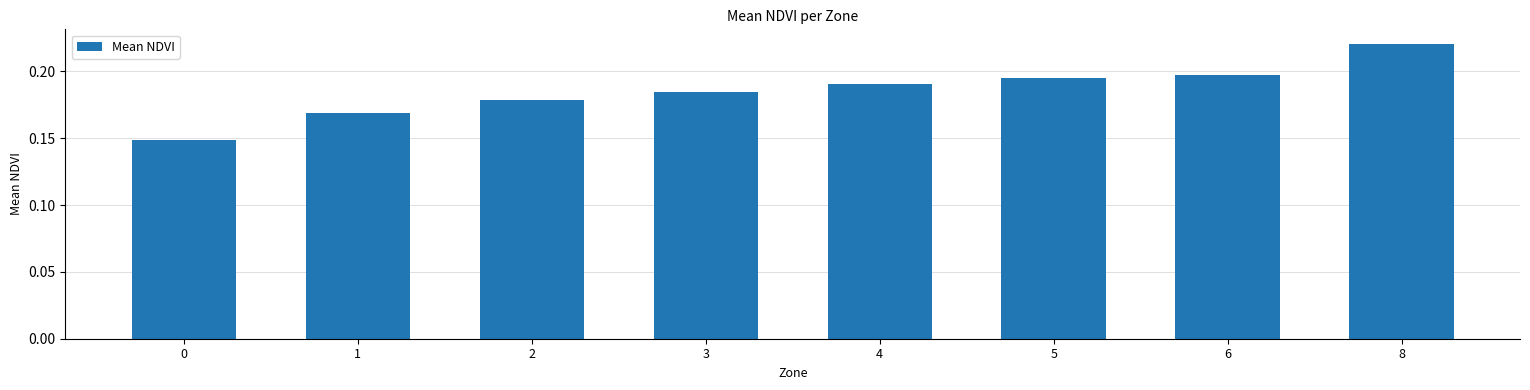

List the labels in order of value, smallest first.

0, 1, 2, 3, 4, 5, 6, 8